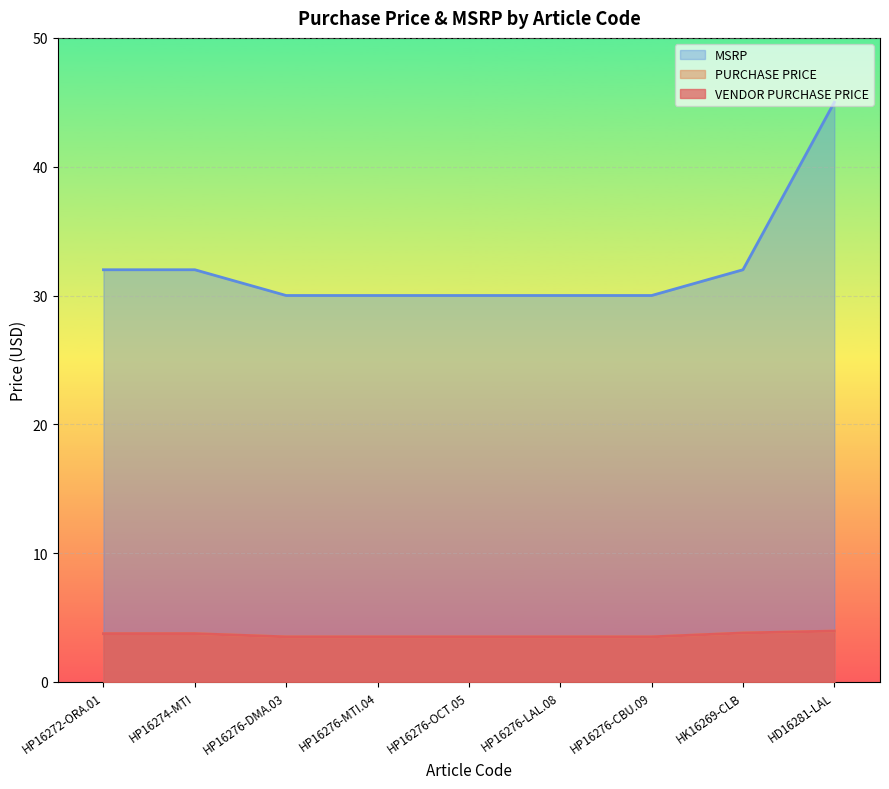

What is the smallest value displayed?

3.5